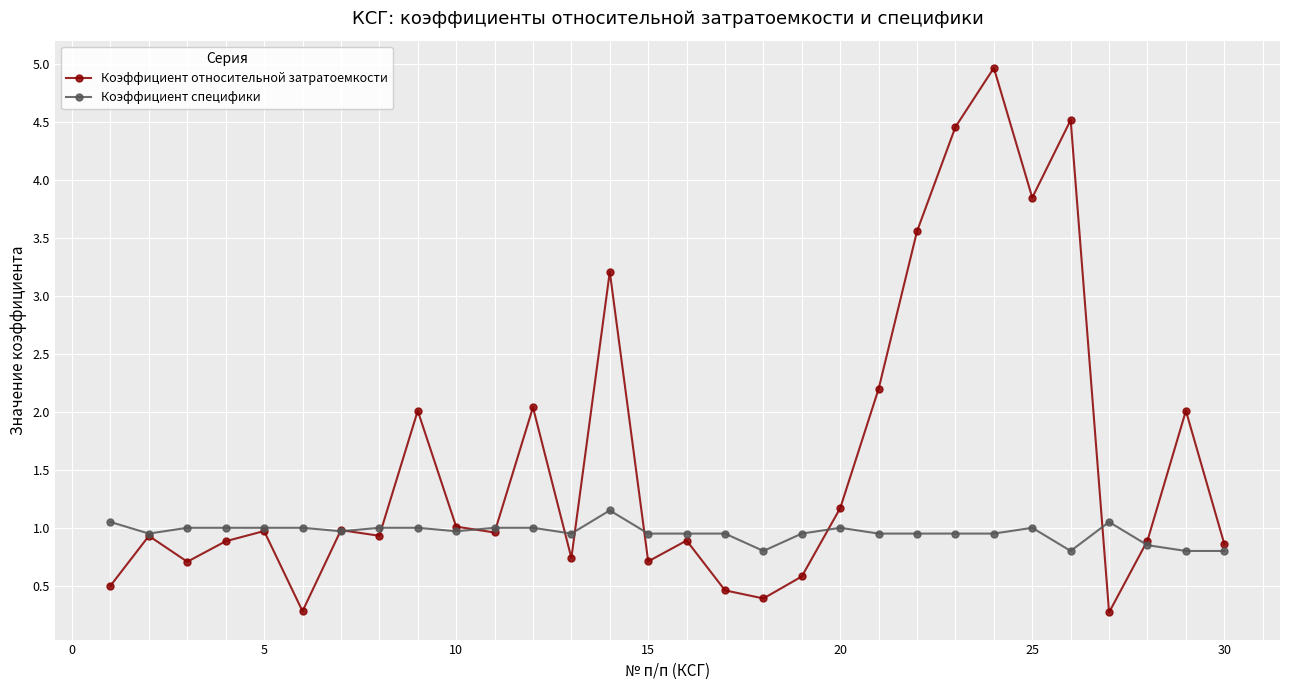

True or false: Коэффициент относительной затратоемкости has more than 2 interior local peaks.

True